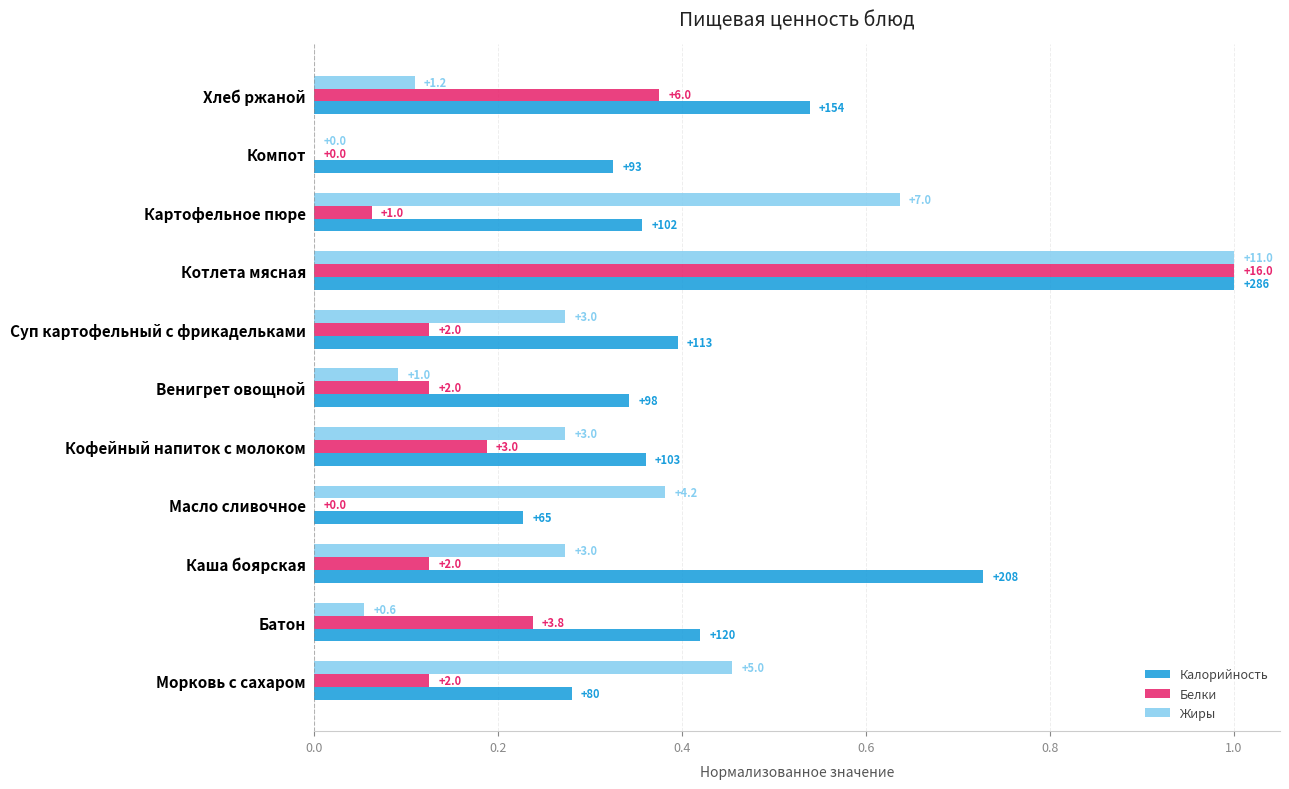

What are all the series names shown in the legend?

Калорийность, Белки, Жиры